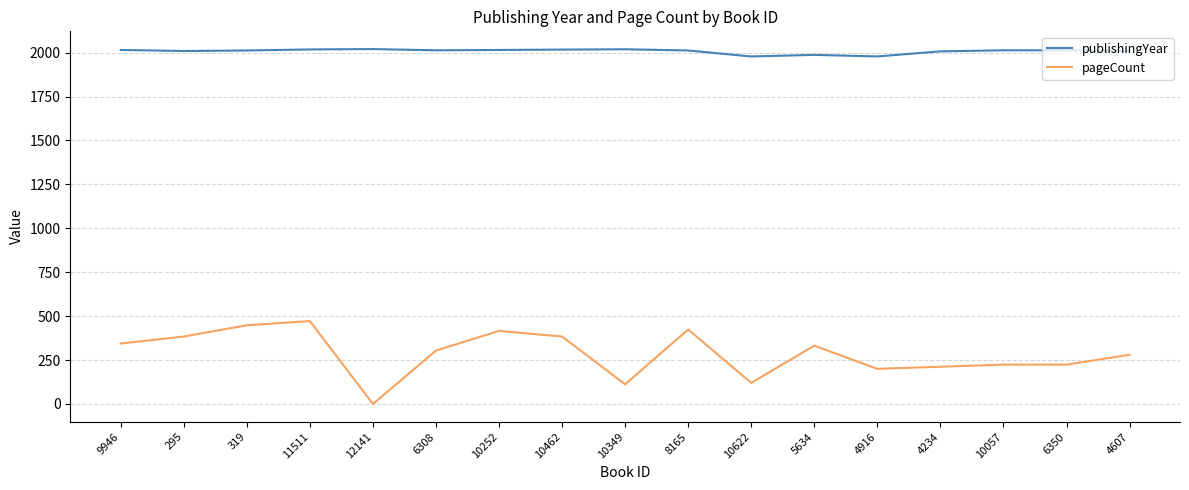

Which series has the widest spread of values?

pageCount